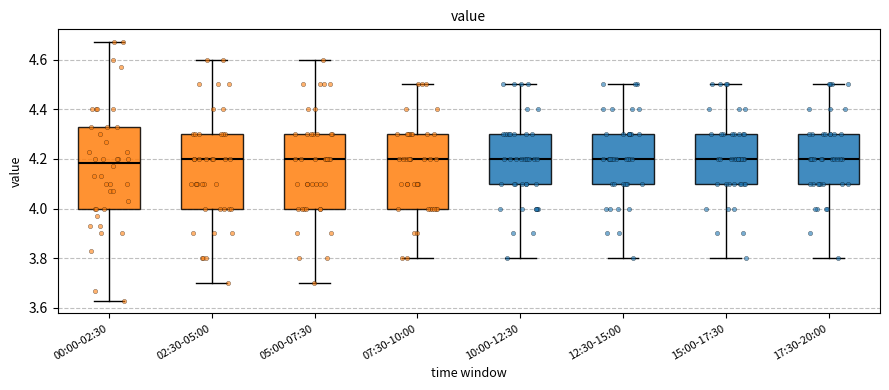

Where does the upper whisker of the box for 00:00-02:30 end on the y-axis? The values are not printed on the chart, so give them approximately, as read against the axis.

4.68